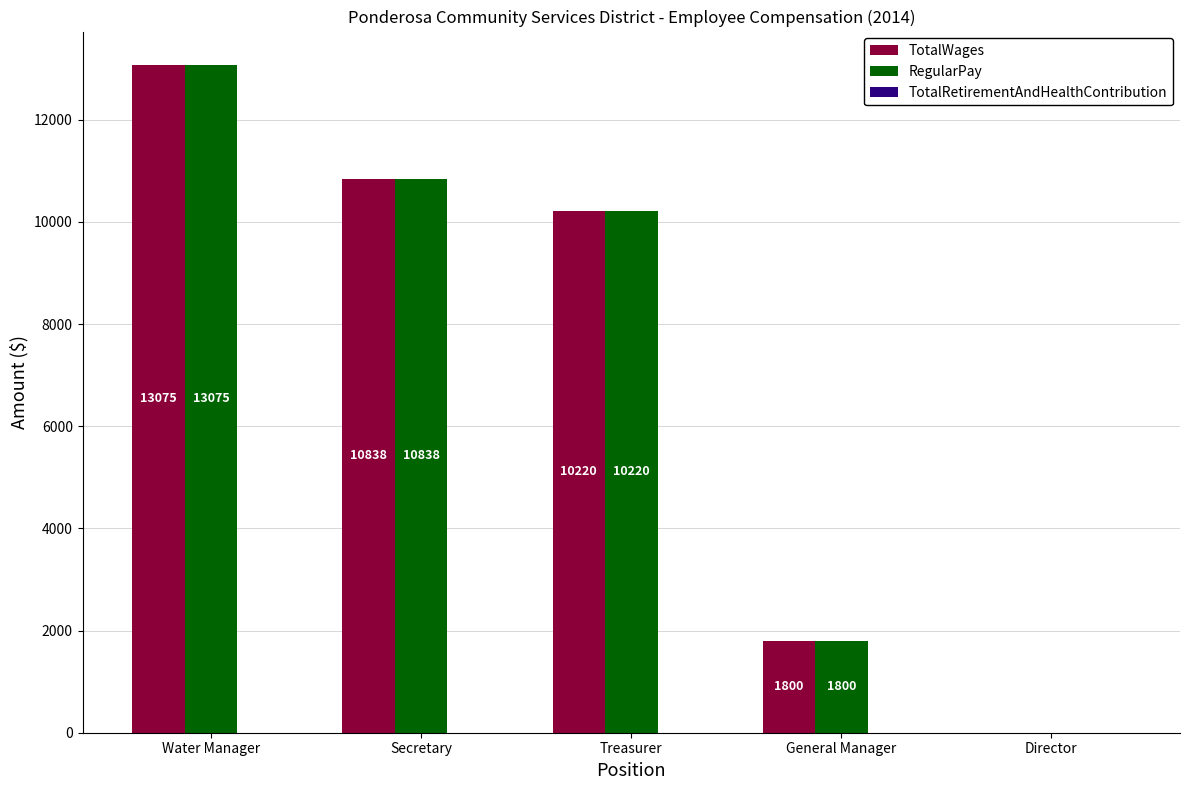

What is the total value across all series at Secretary?

21676